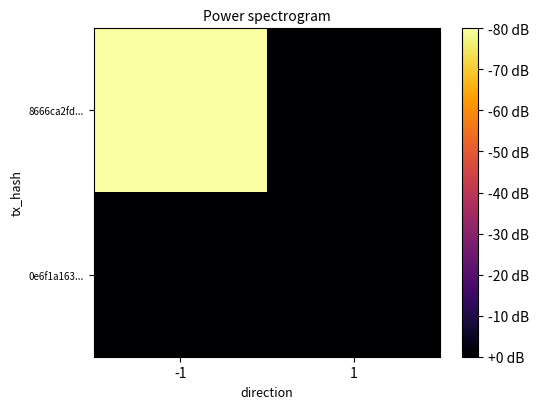

At 1, list the series in order from smallest to largest.

8666ca2fd..., 0e6f1a163...